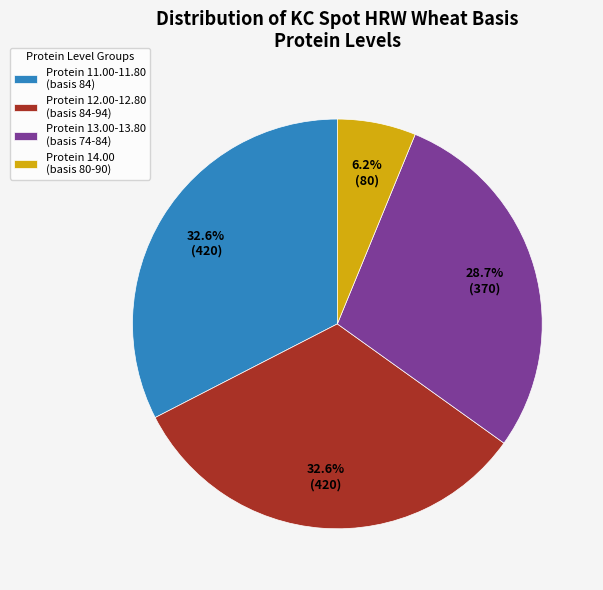

What percentage is NOT represented by Protein 14.00 (basis 80-90)?

93.8%